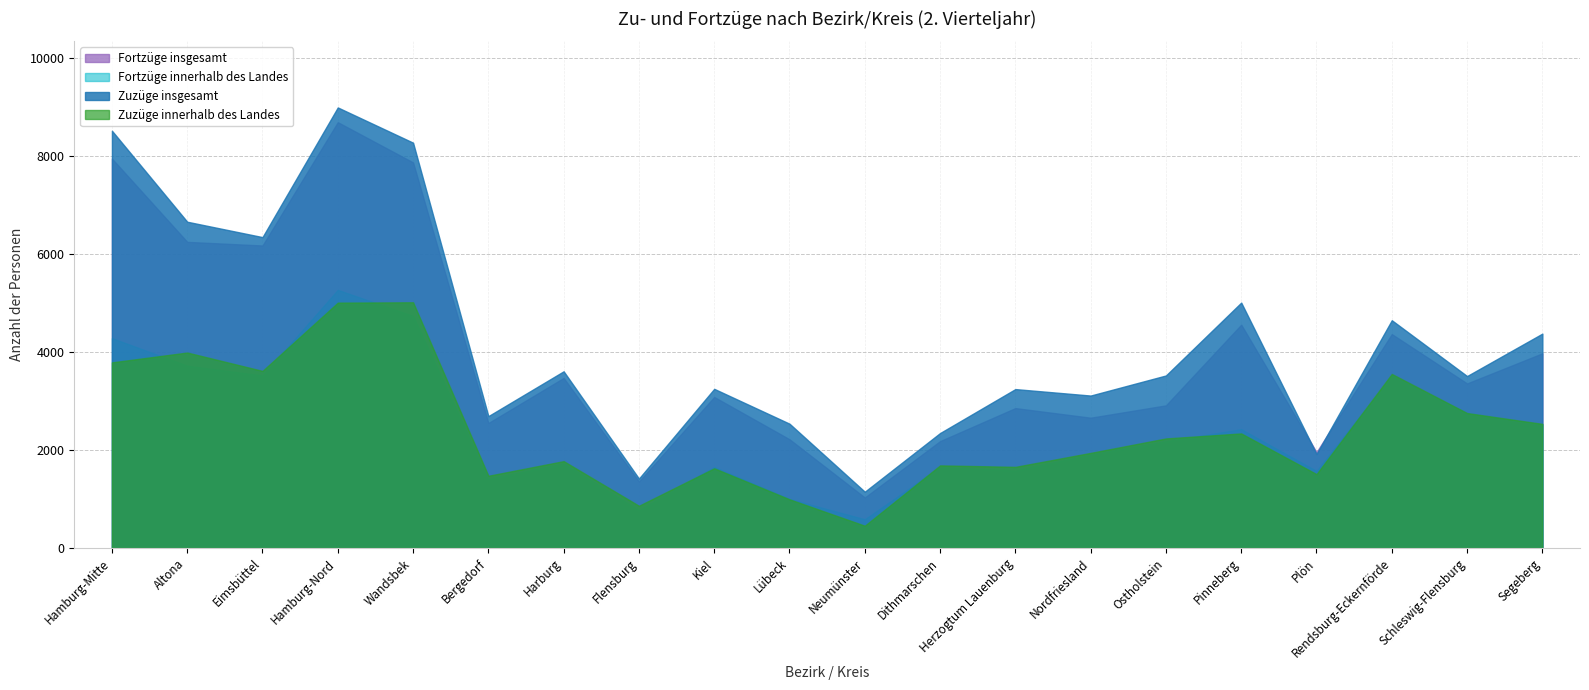

How many values in the Zuzüge innerhalb des Landes series exceed 2236?

9